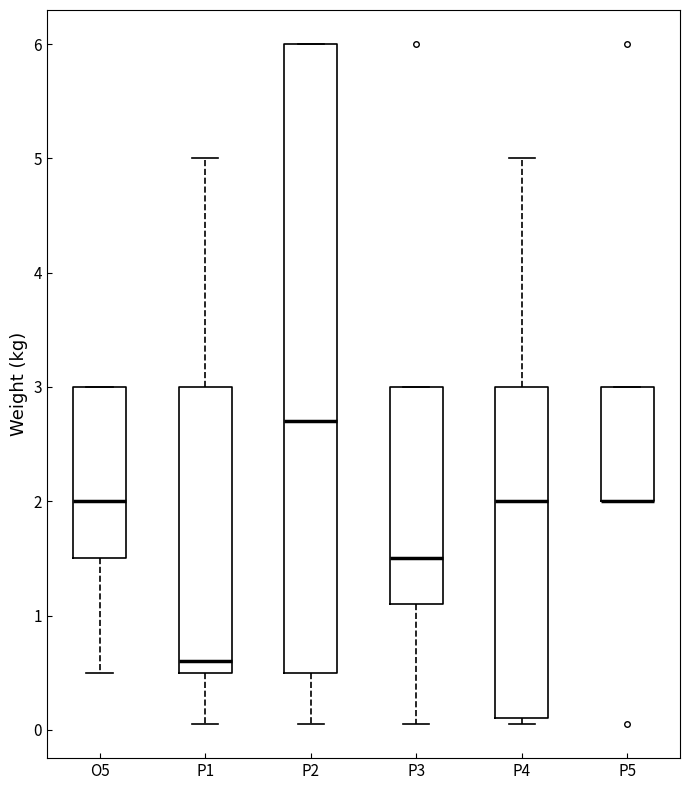

Which box is the tallest, from its lower edge to its upper edge?

P2